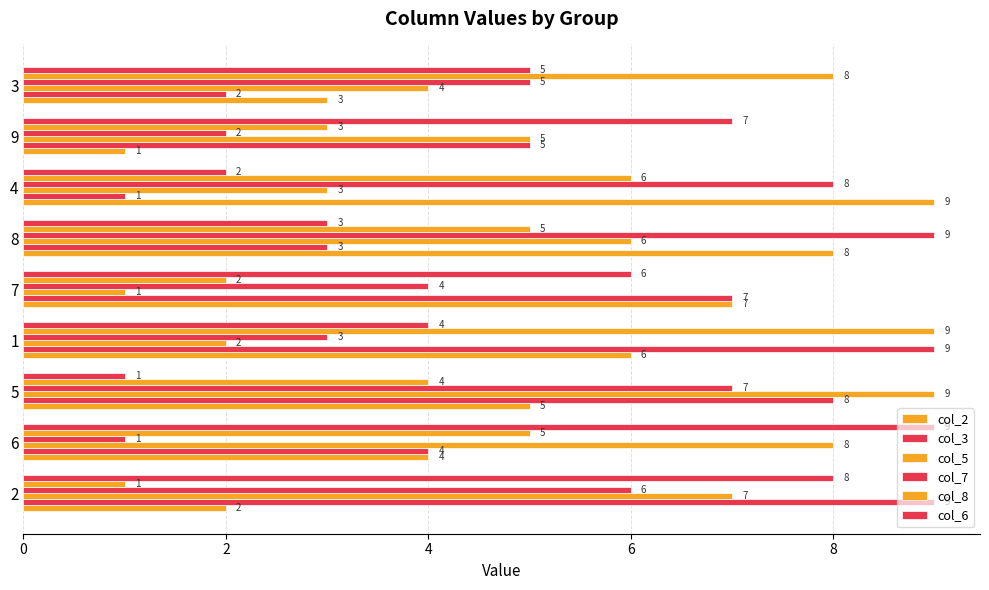

At how many categories does at least one series exceed 7?

7